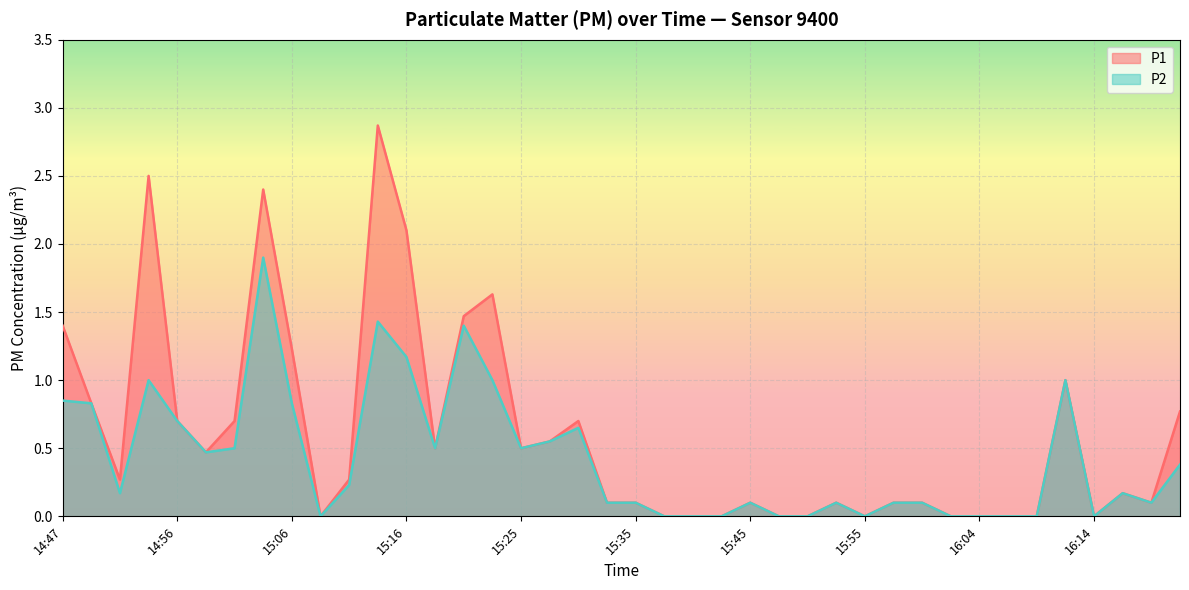

At which category is the sum across all series the highest?

15:04